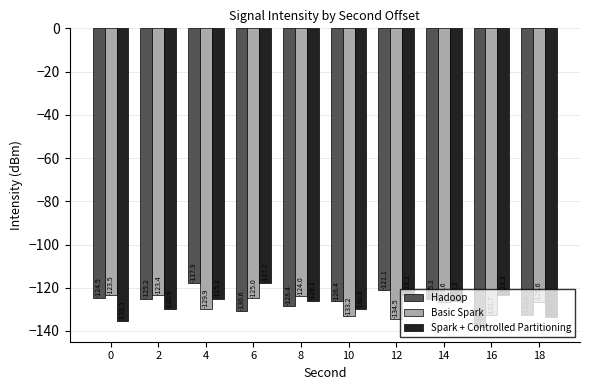

Are the bars grouped side by side (vs. stacked)?

Yes